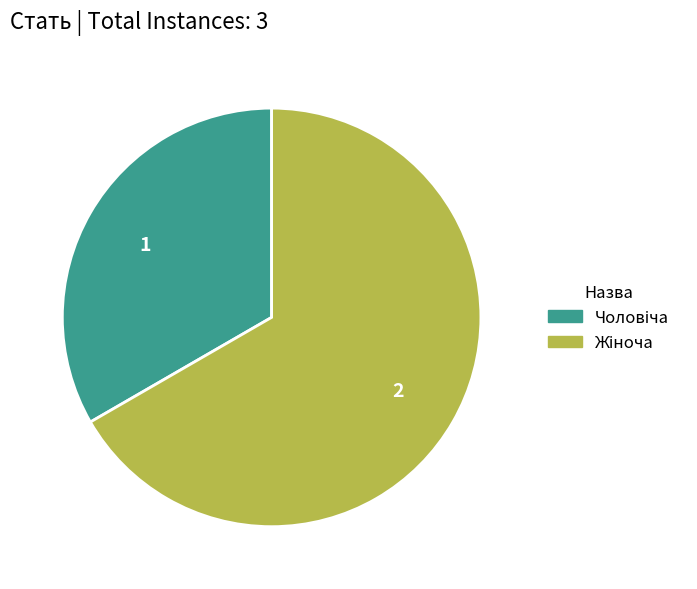

Is there any slice that represents more than half of the pie?

Yes